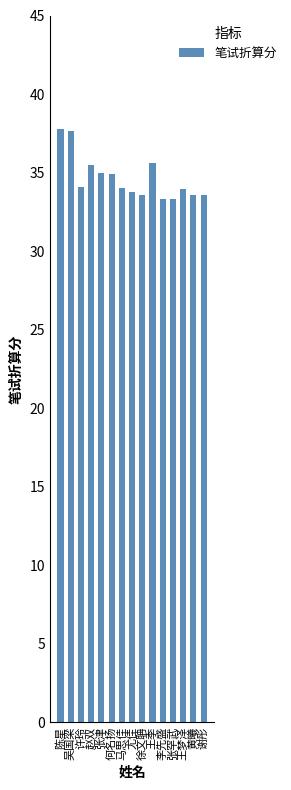

What is the ratio of the value at 黄曦 to the value at 尤佳?

1.0